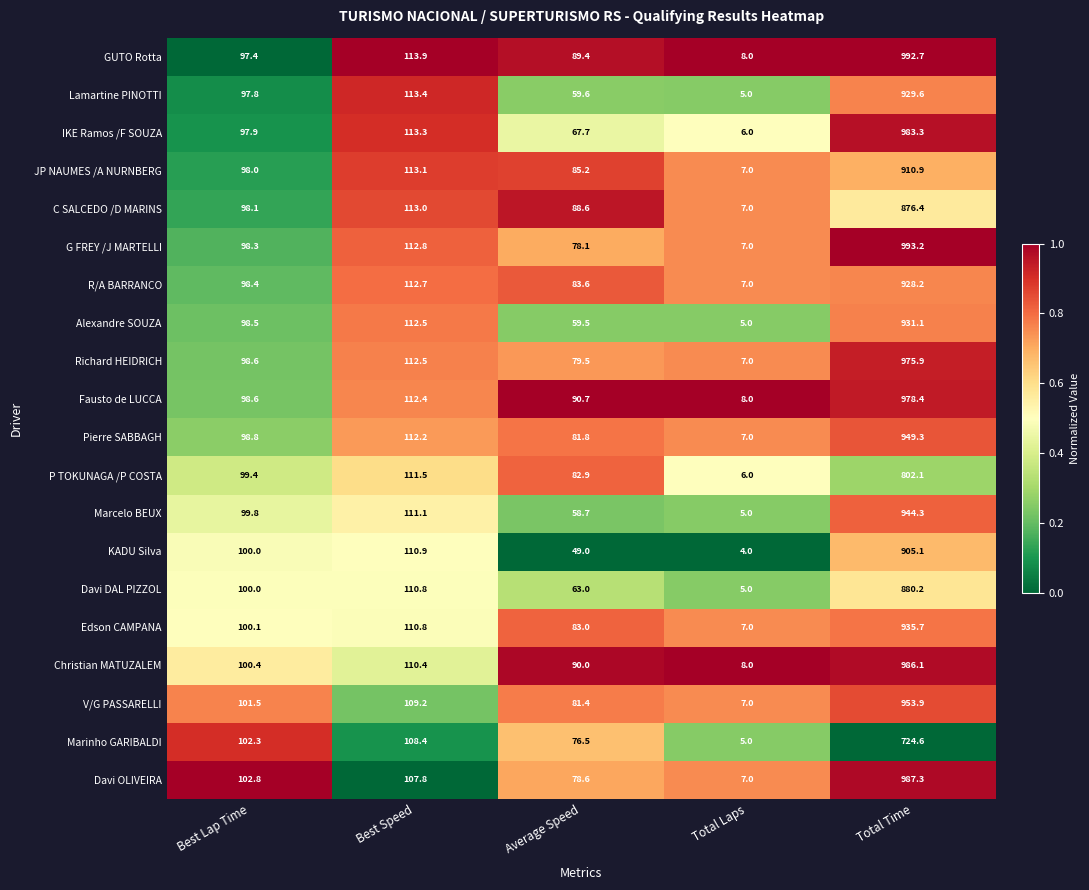

The value of Marinho GARIBALDI at Best Lap Time is 137.7. True or false?

False